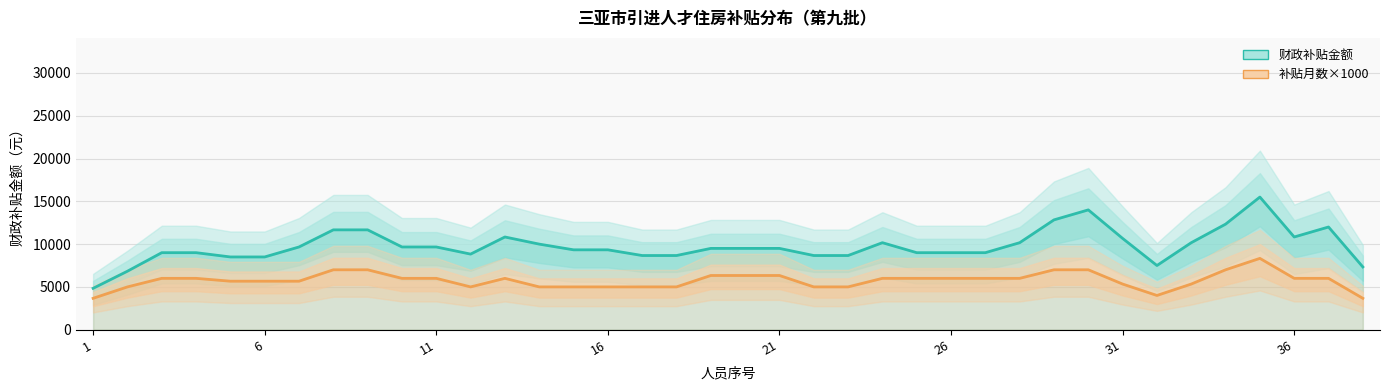

Which has a higher value, 14 or 11?

14